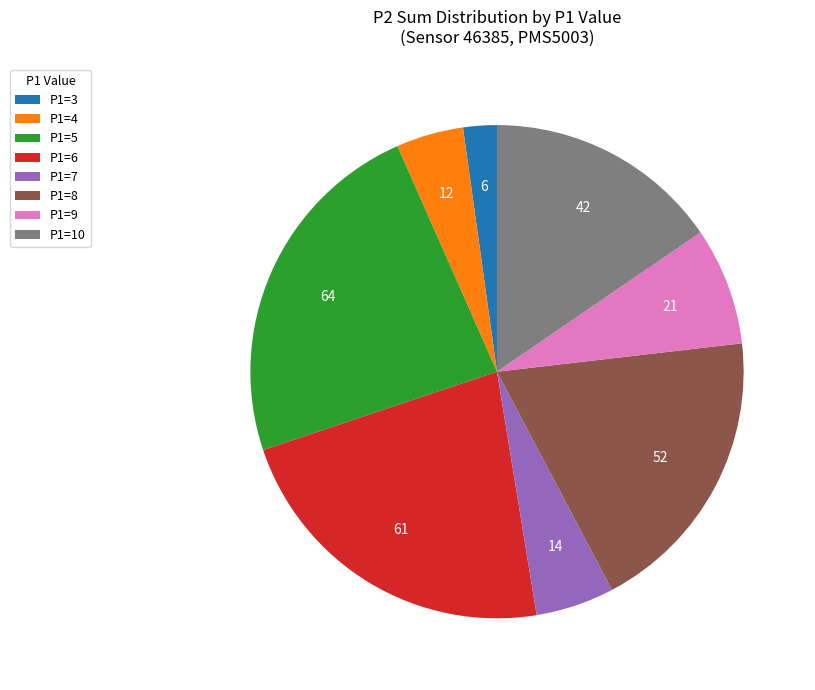

What is the smallest slice in the pie chart?

P1=3